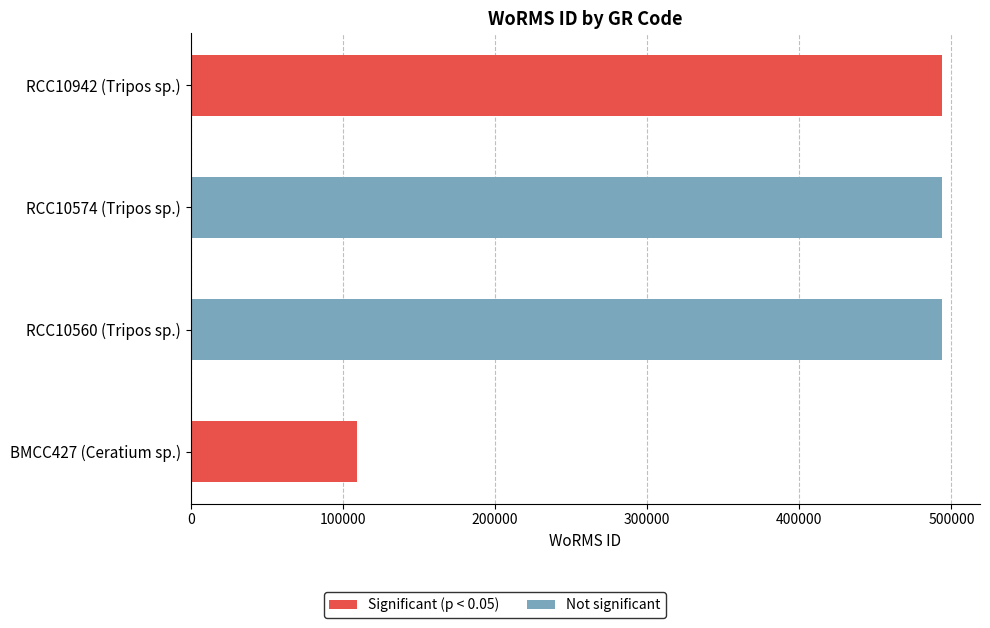

Which label corresponds to the smallest value in the chart?

BMCC427 (Ceratium sp.)